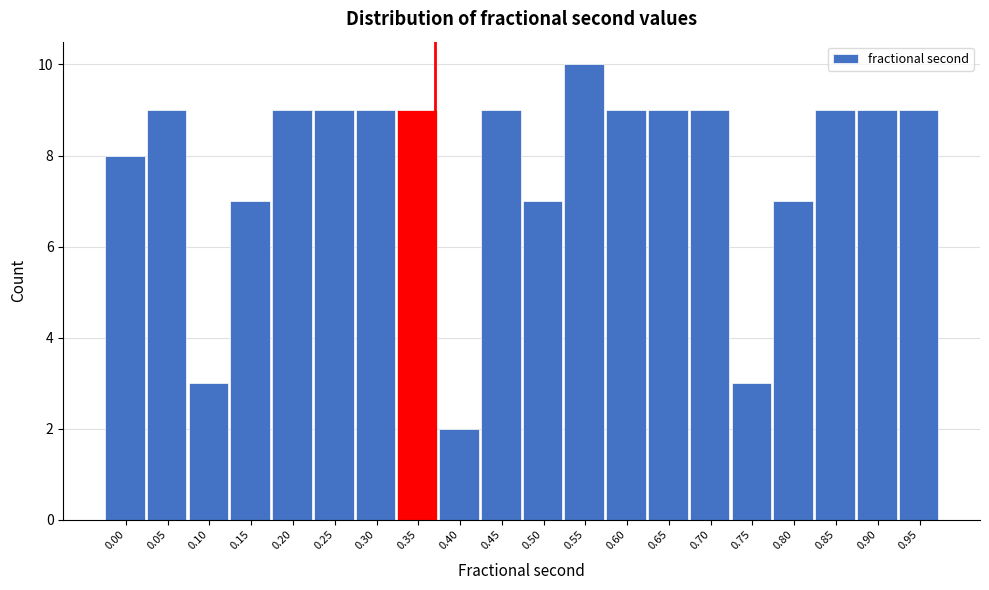

Reading left to right, list all the values displayed in this chart.

0.00=8	0.05=9	0.10=3	0.15=7	0.20=9	0.25=9	0.30=9	0.35=9	0.40=2	0.45=9	0.50=7	0.55=10	0.60=9	0.65=9	0.70=9	0.75=3	0.80=7	0.85=9	0.90=9	0.95=9